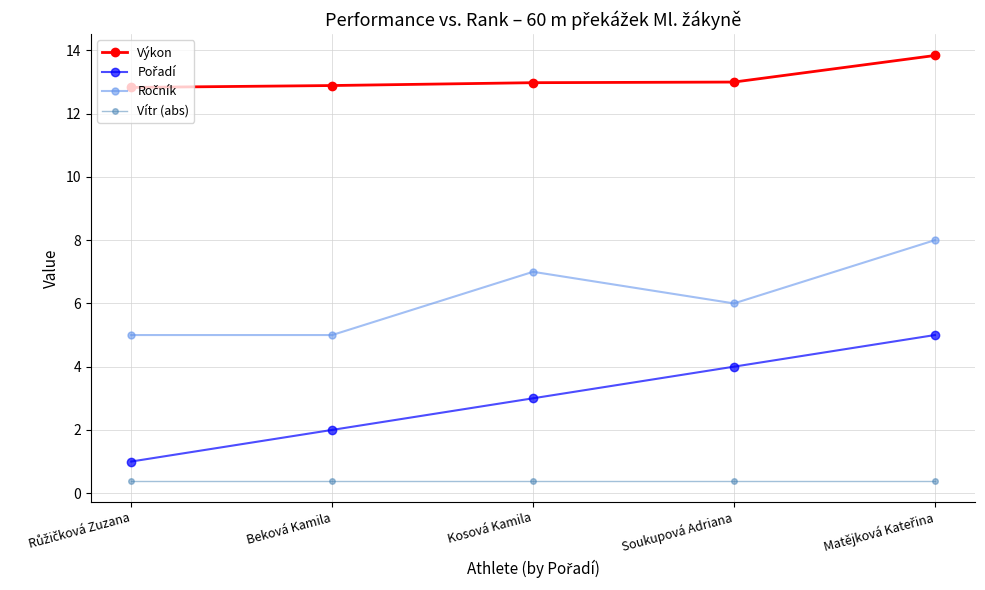

How many lines are shown in the chart?

4